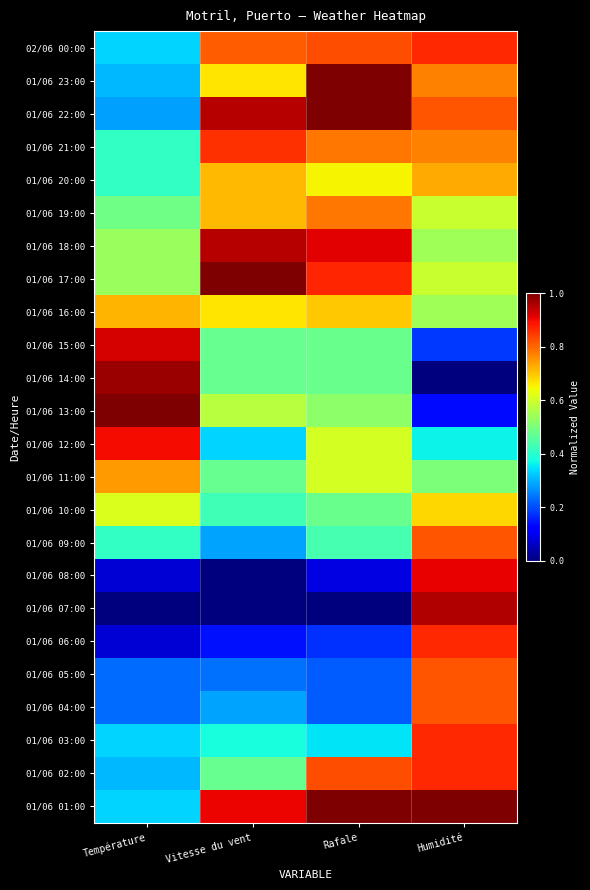

What is the difference between the highest and lowest values at Rafale?

1.0